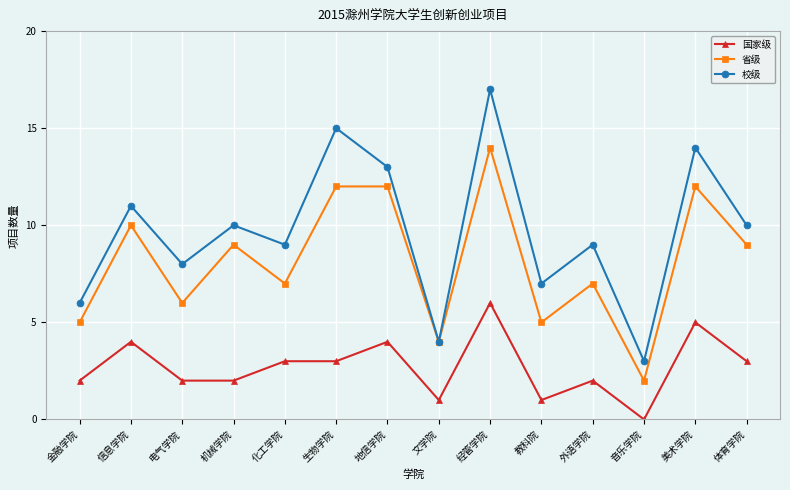

Which series changed the most between 音乐学院 and 美术学院?

校级